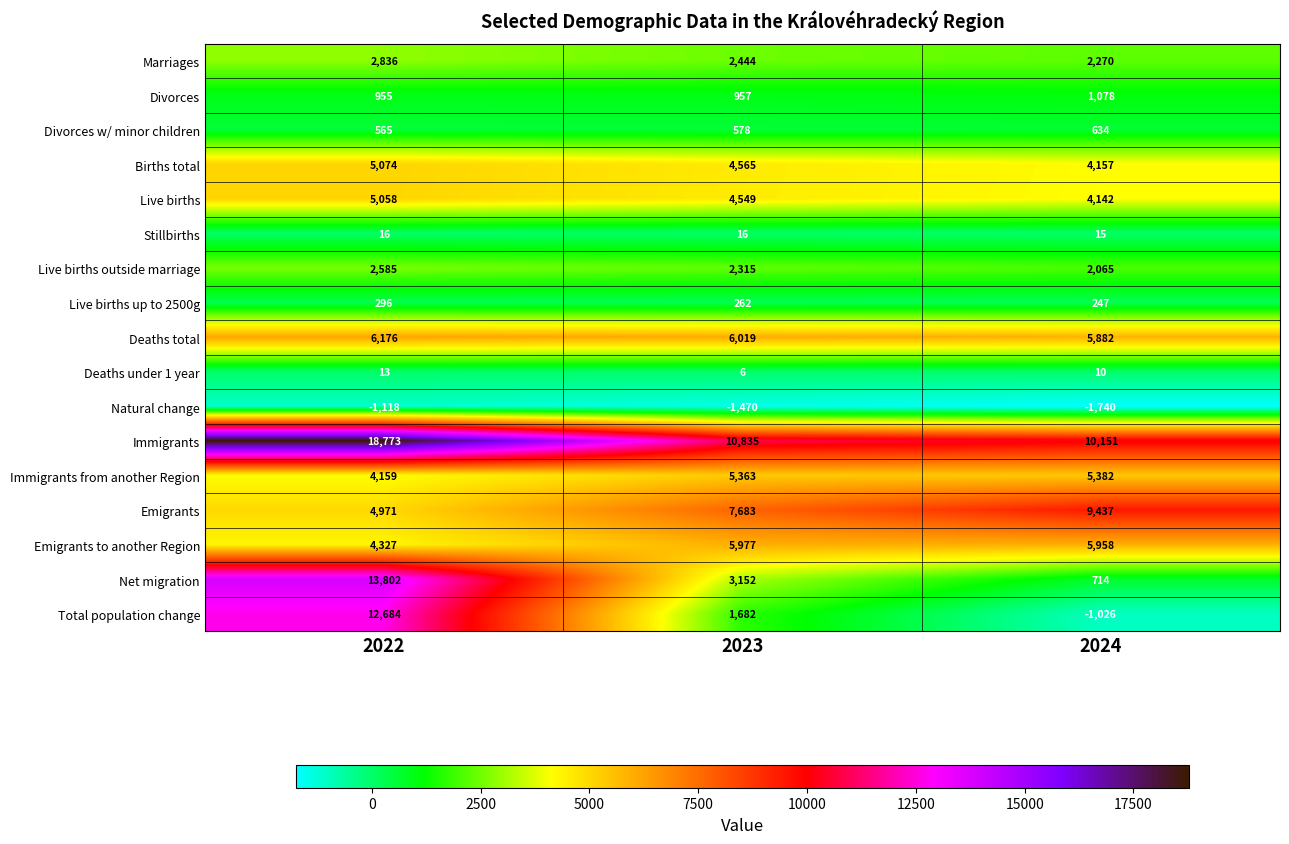

What is the sum of all Marriages values?

7550